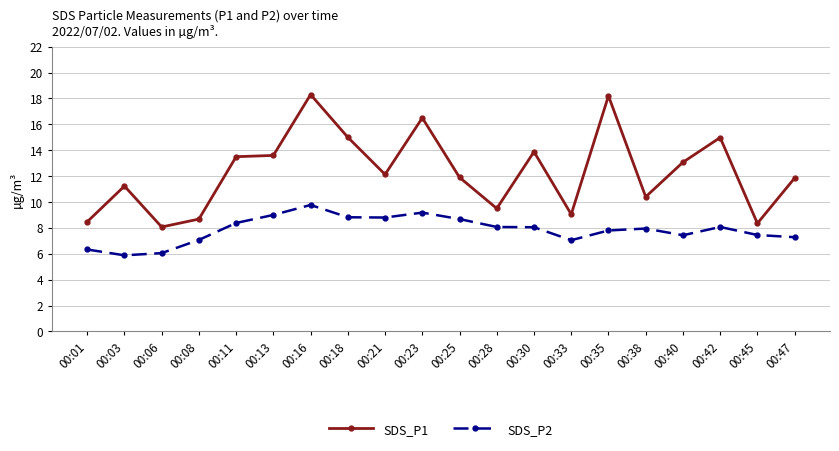

The value of SDS_P2 at 00:42 is 1.7. True or false?

False